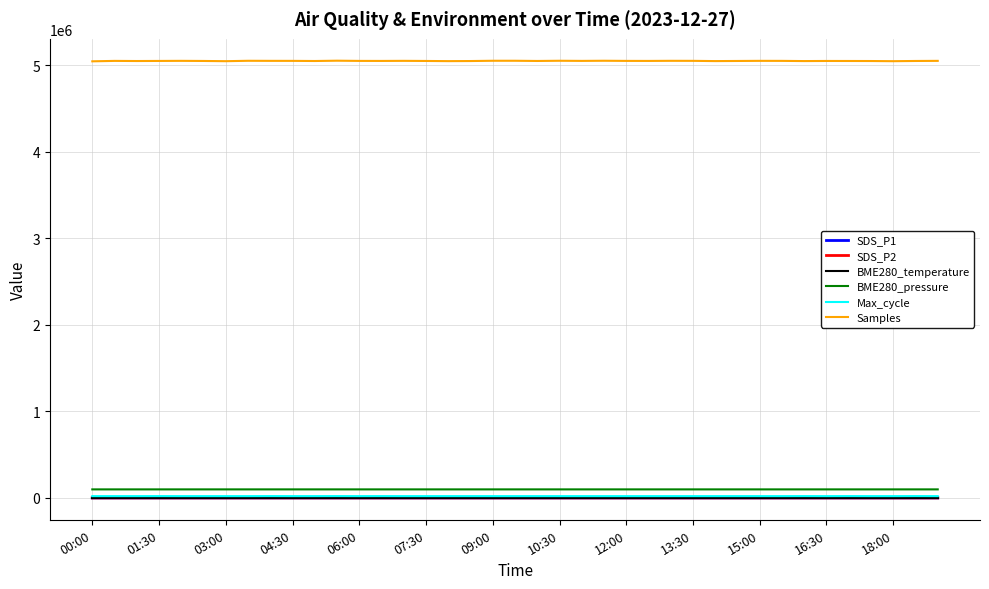

Which series has the largest total across all categories?

Samples